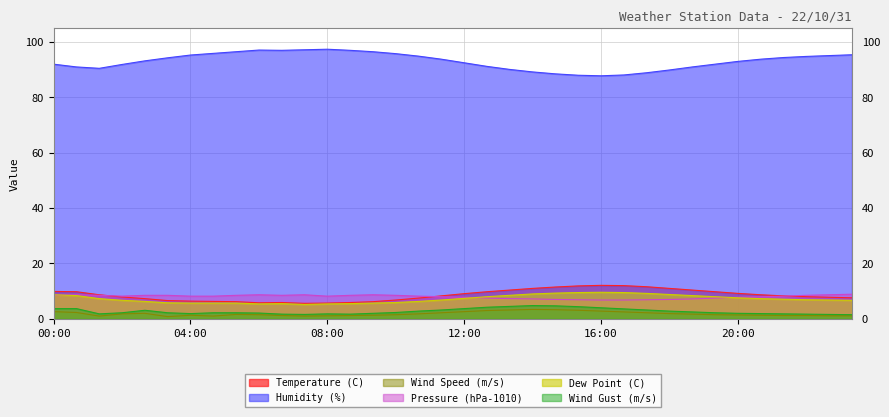

What is the approximate value of Wind Gust (m/s) at 08:40?

1.7